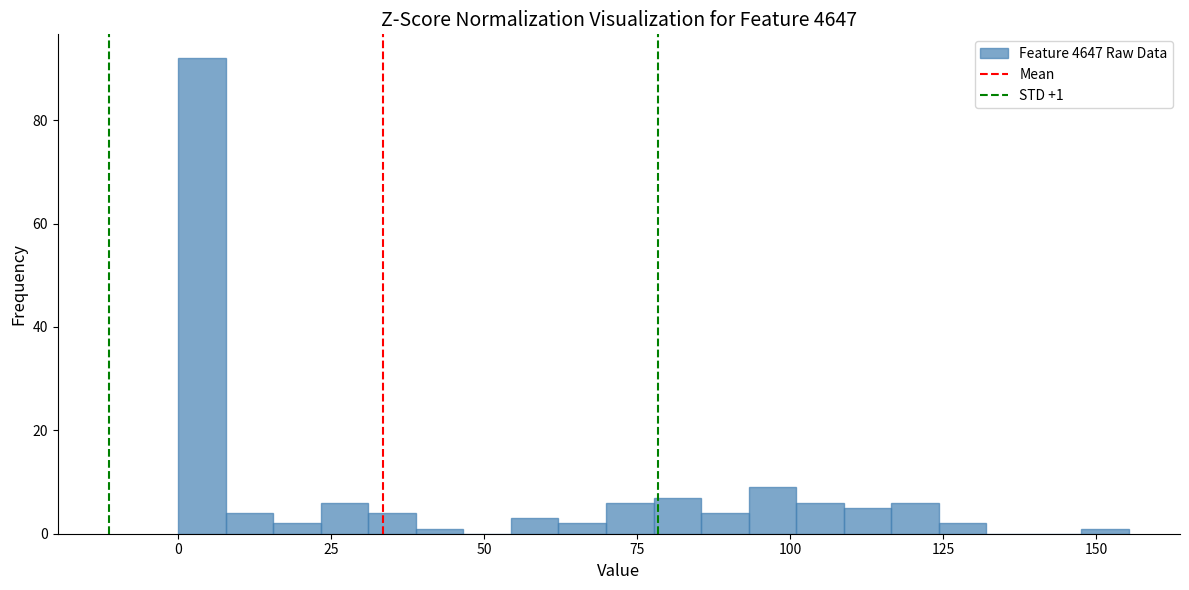

Around what value on the x-axis is the tallest bar? Give the approximate position of its centre, as read against the axis.

5